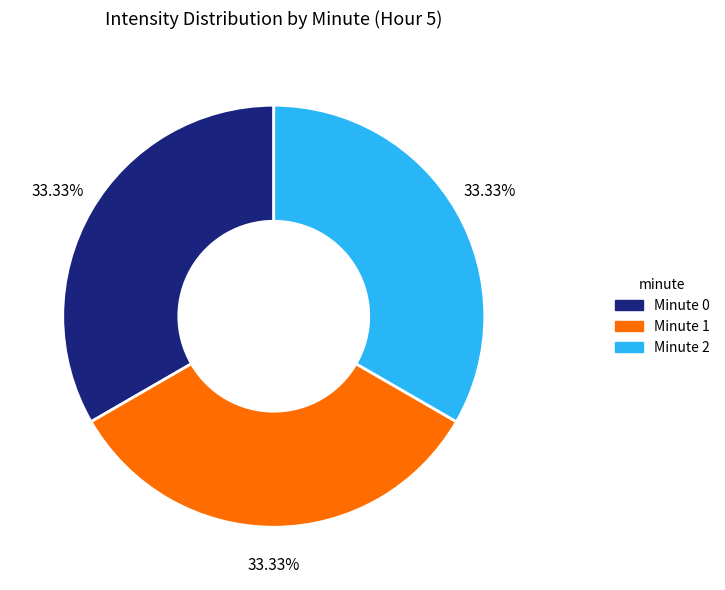

Does any single category account for the majority?

No